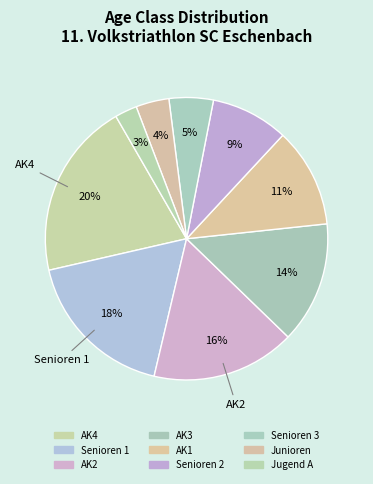

Count the number of slices in the pie.

9